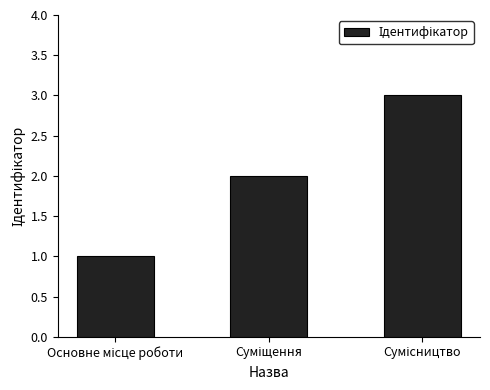

What is the greatest value displayed?

3